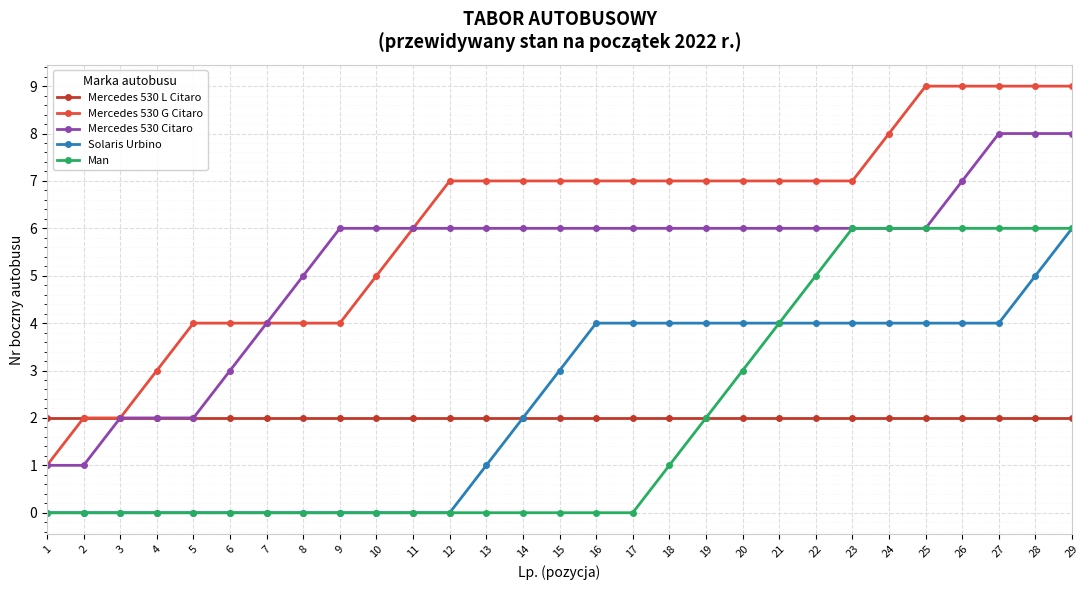

Which series changed the most between 2 and 10?

Mercedes 530 Citaro